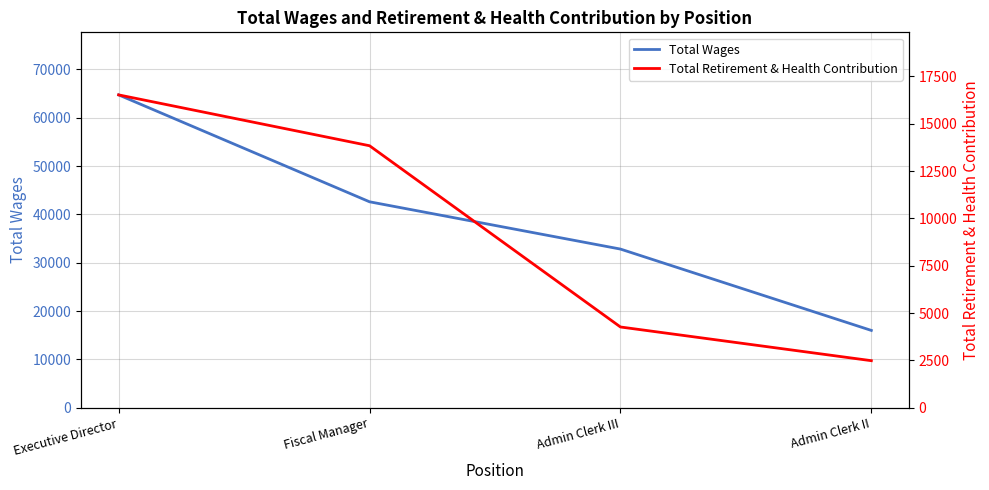

What is the highest value of the Total Wages series?

64740